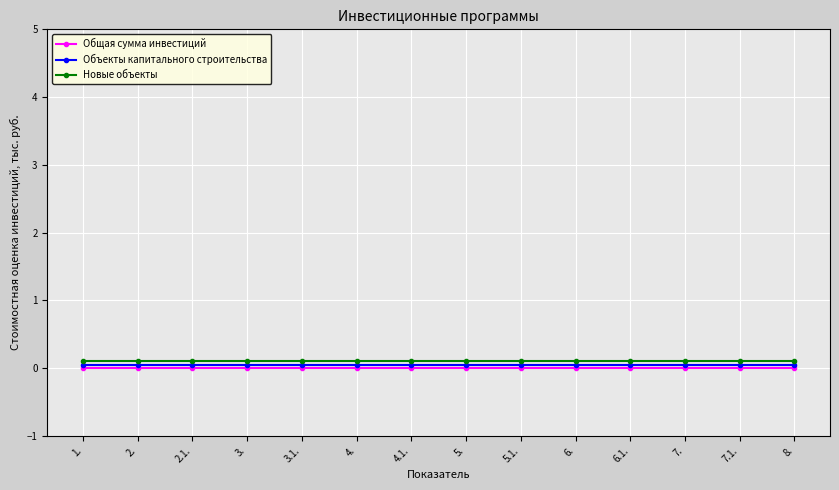

How many lines are shown in the chart?

3